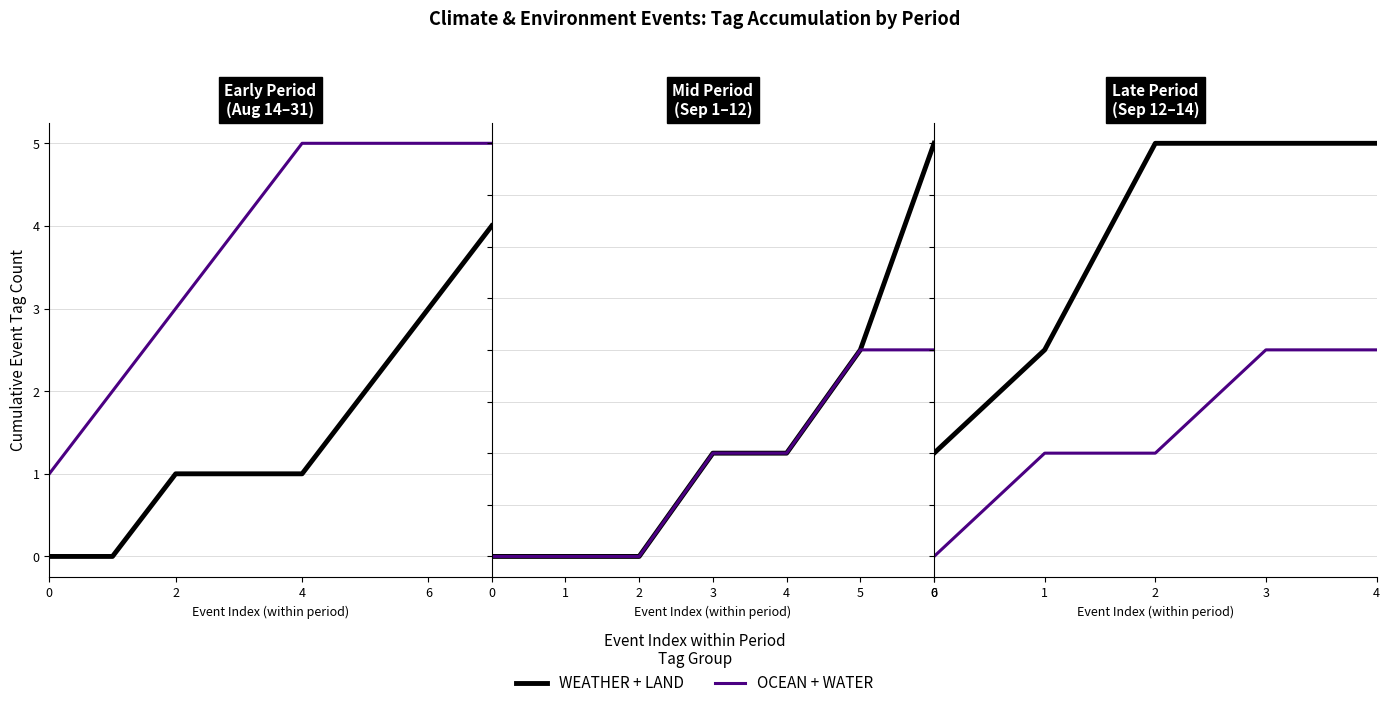

Rank the series by their maximum value, from lowest to highest.

OCEAN+WATER, WEATHER+LAND